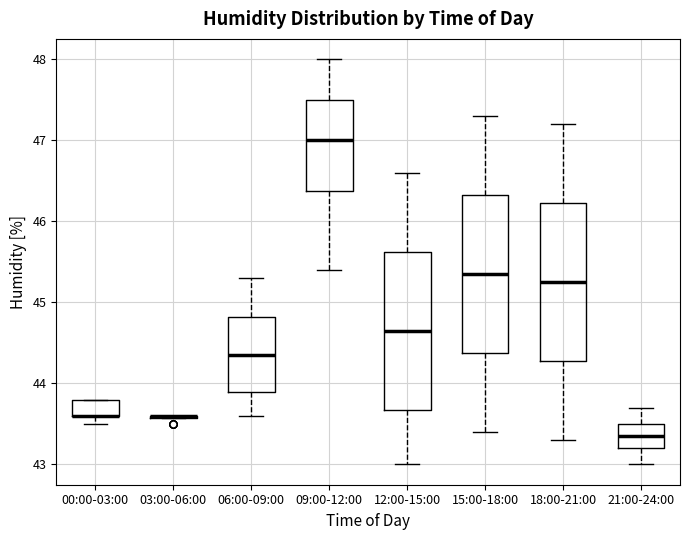

Reading left to right, transcribe this box plot: for each box, give where its median line is, the range the box spans, and where its two whiskers end, as read against the y-axis. The values are not printed on the chart, so give them approximately, as read against the axis.

00:00-03:00: median 43.6 (drawn on the box's lower edge), box 43.6 to 43.8, whiskers 43.5 to 43.8
03:00-06:00: box collapsed to a line at 43.6, whiskers 43.6 to 43.6
06:00-09:00: median 44.4, box 43.9 to 44.8, whiskers 43.6 to 45.3
09:00-12:00: median 47.0, box 46.4 to 47.5, whiskers 45.4 to 48.0
12:00-15:00: median 44.7, box 43.7 to 45.6, whiskers 43.0 to 46.6
15:00-18:00: median 45.4, box 44.4 to 46.3, whiskers 43.4 to 47.3
18:00-21:00: median 45.3, box 44.3 to 46.2, whiskers 43.3 to 47.2
21:00-24:00: median 43.4, box 43.2 to 43.5, whiskers 43.0 to 43.7